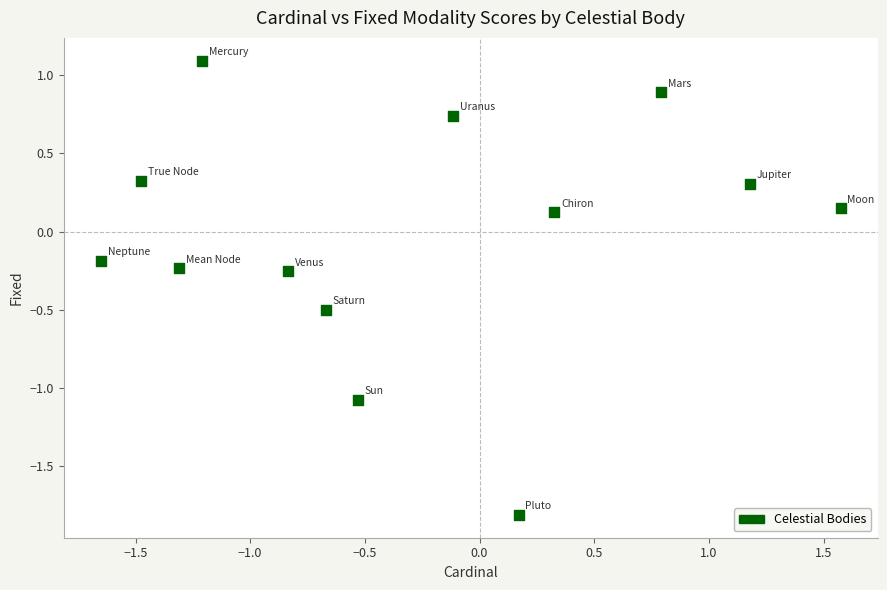

What is the range of X values (max minus min)?

3.2